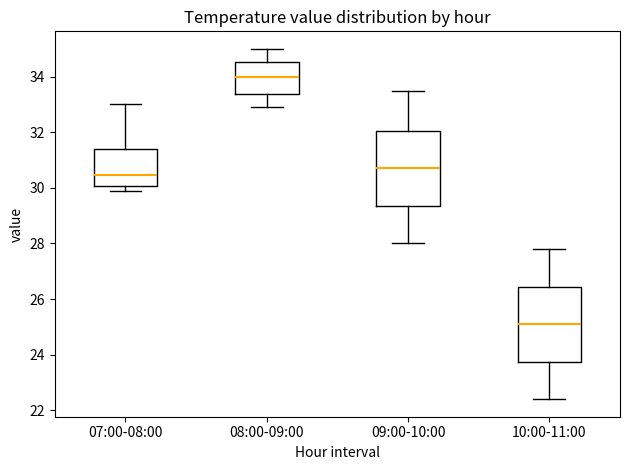

Reading left to right, transcribe this box plot: for each box, give where its median line is, the range the box spans, and where its two whiskers end, as read against the y-axis. The values are not printed on the chart, so give them approximately, as read against the axis.

07:00-08:00: median 30.4, box 30.0 to 31.4, whiskers 30.0 (just below the box's lower edge) to 33.0
08:00-09:00: median 34.0, box 33.4 to 34.6, whiskers 33.0 to 35.0
09:00-10:00: median 30.8, box 29.4 to 32.0, whiskers 28.0 to 33.6
10:00-11:00: median 25.2, box 23.8 to 26.4, whiskers 22.4 to 27.8